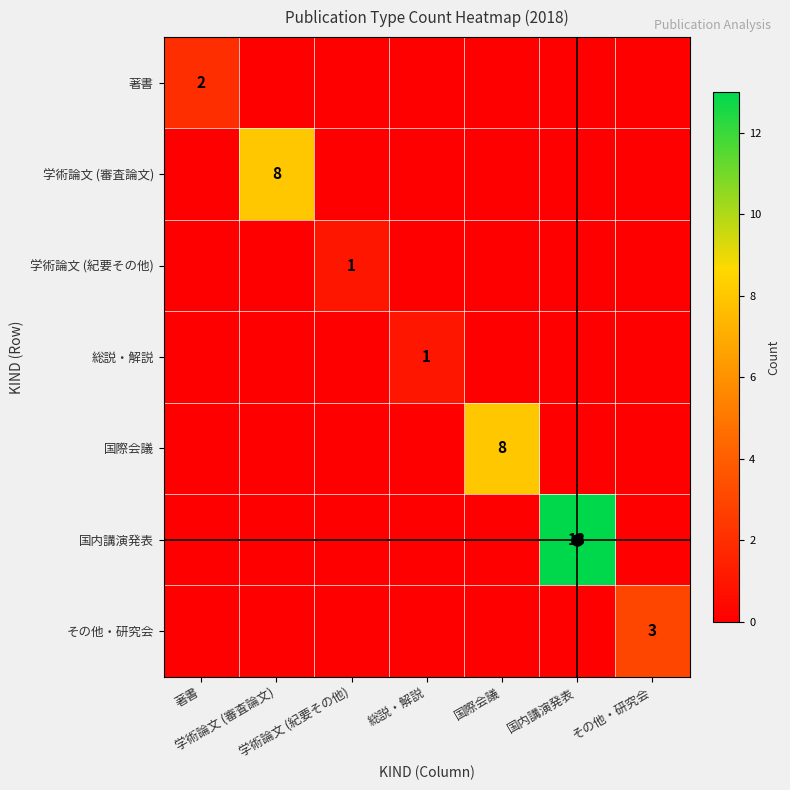

How many data points in 学術論文 (審査論文) are above 0?

1